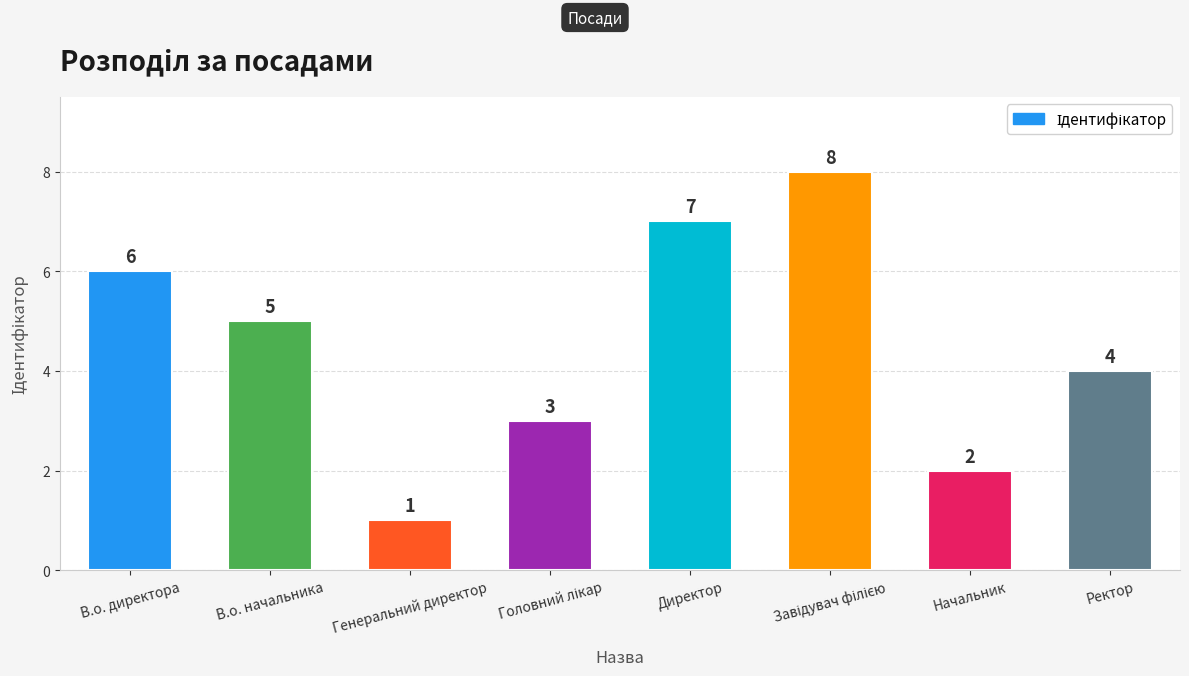

What is the label of the 8th bar from the right?

В.о. директора